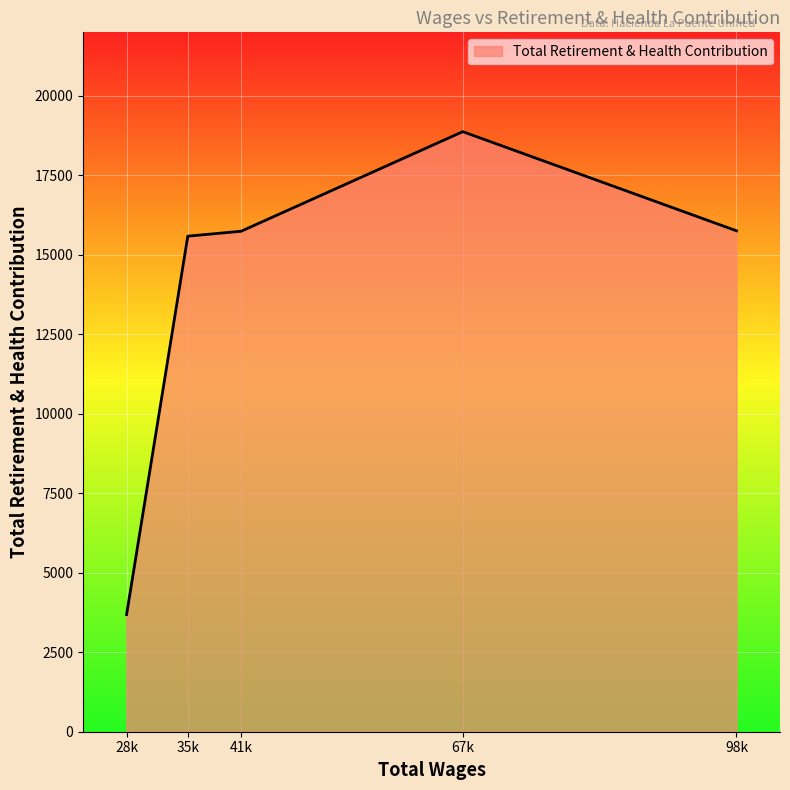

What is the change in value from 28k to 98k?

+12073